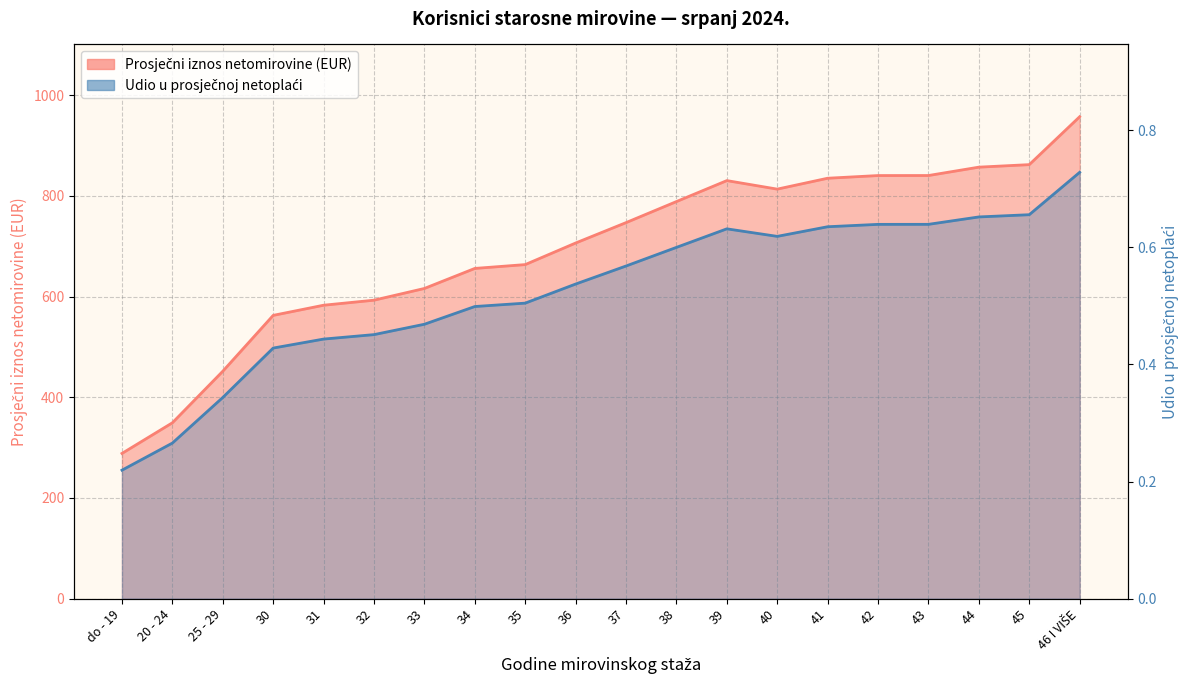

What is the lowest value of the Udio u prosječnoj netoplaći series?

0.2